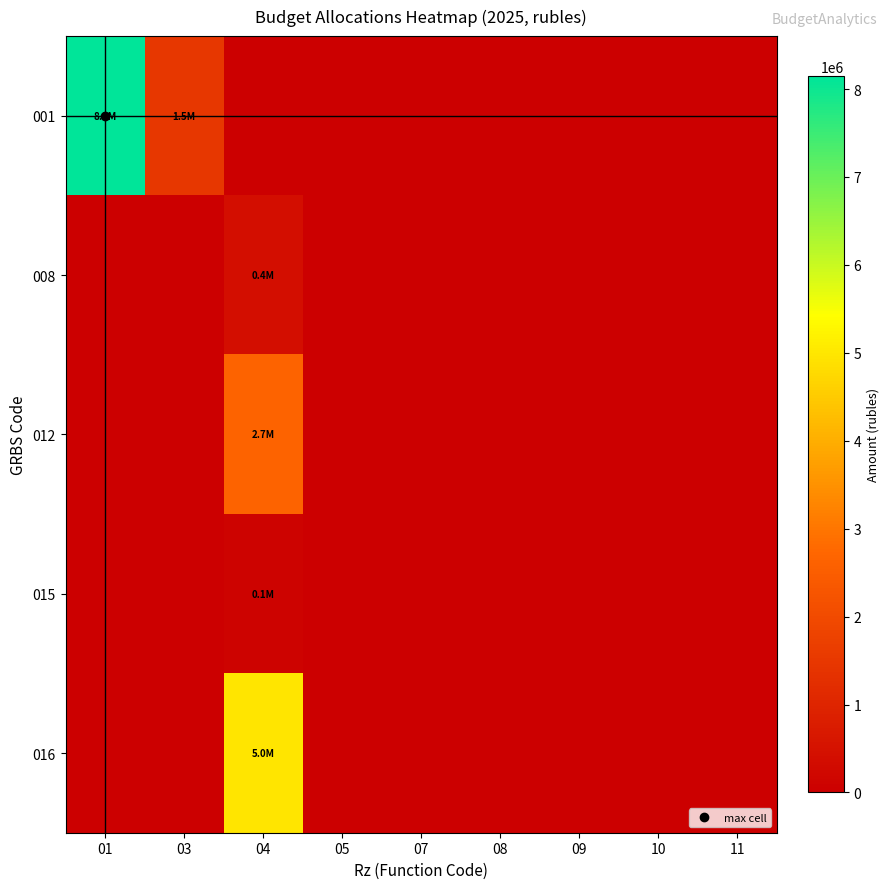

Between 01 and 03, which is larger?

01